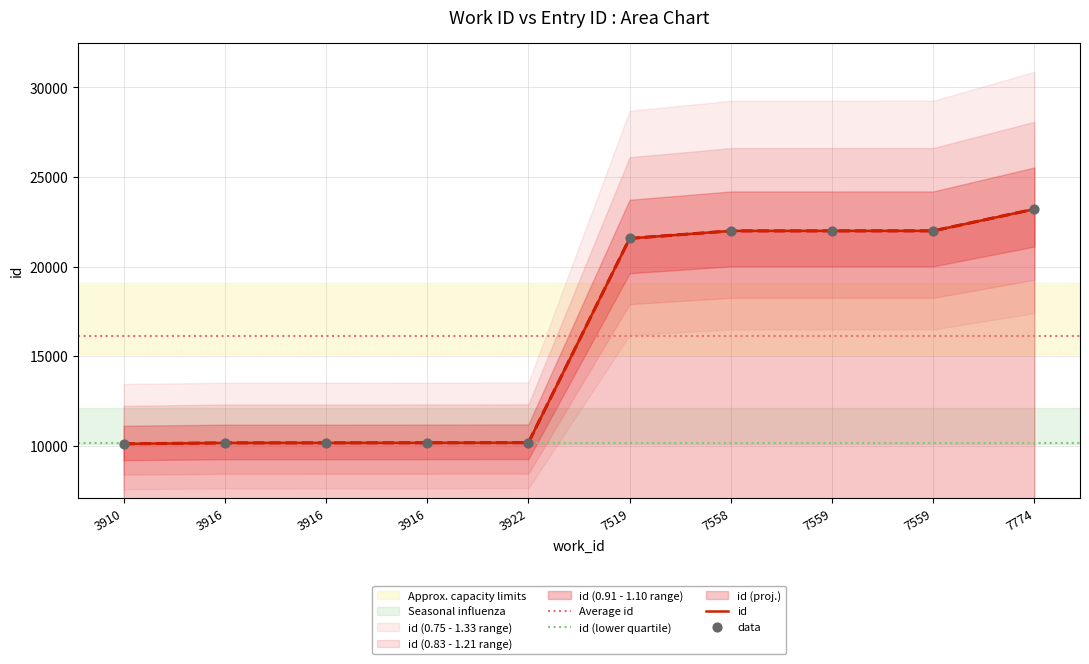

What is the change in value from 3910 to 7559?

+11881